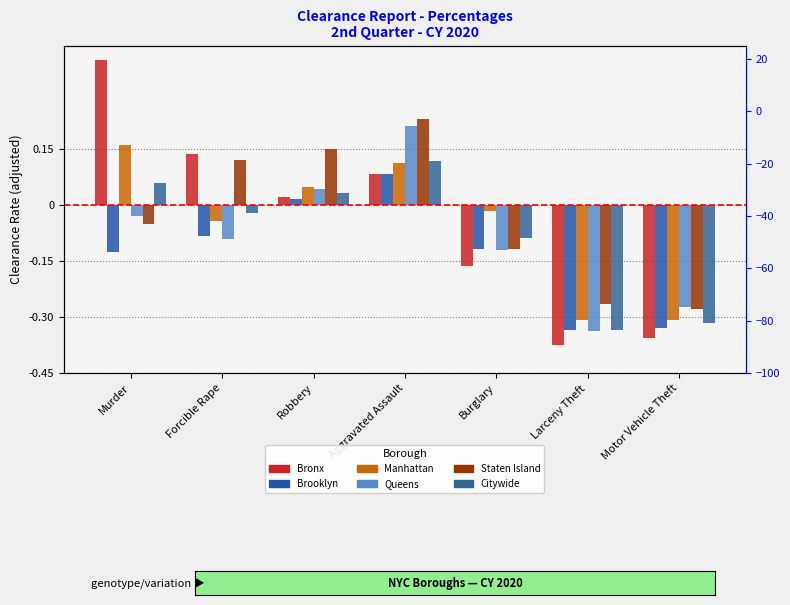

Rank the categories by Queens value from lowest to highest.

Larceny Theft, Motor Vehicle Theft, Burglary, Forcible Rape, Murder, Robbery, Aggravated Assault